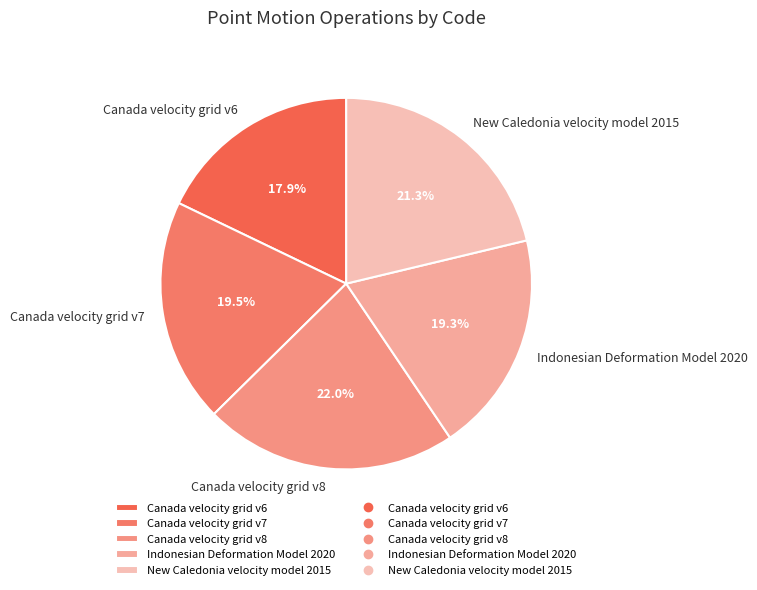

How many segments does this pie chart have?

5